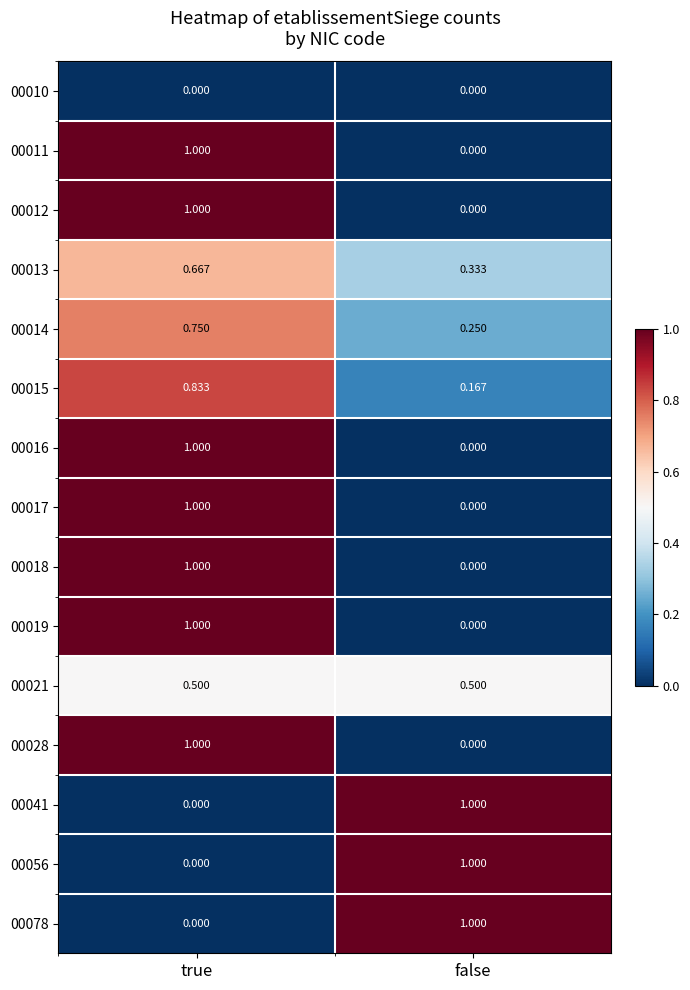

Which category has the lowest value in the 00015 series?

false